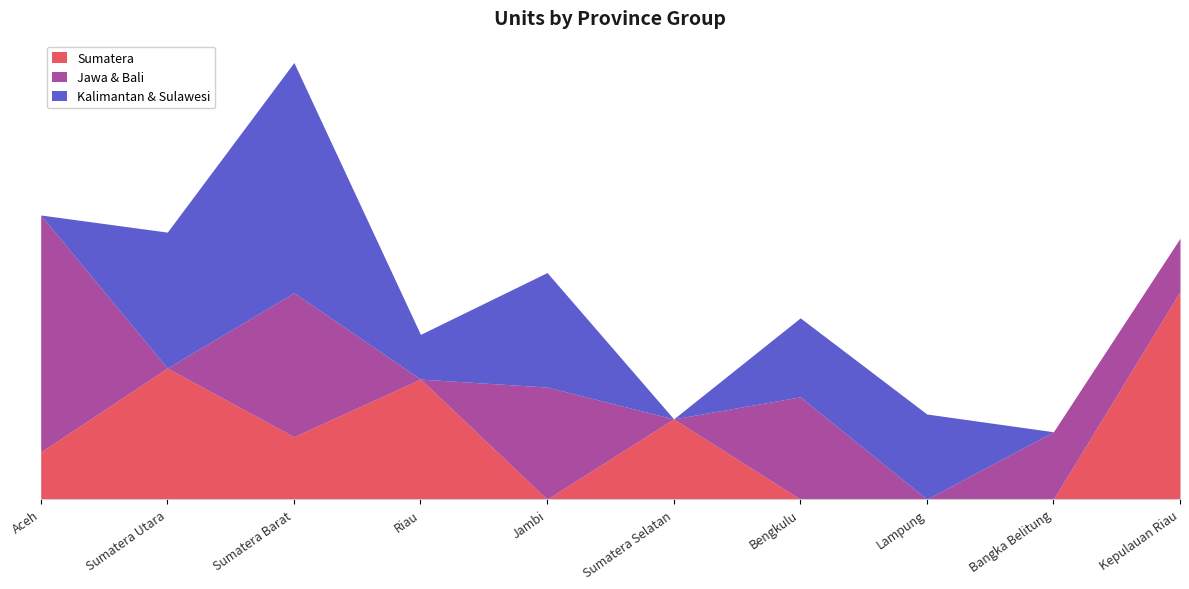

The Sumatera series shows 339 at Kepulauan Riau. True or false?

True